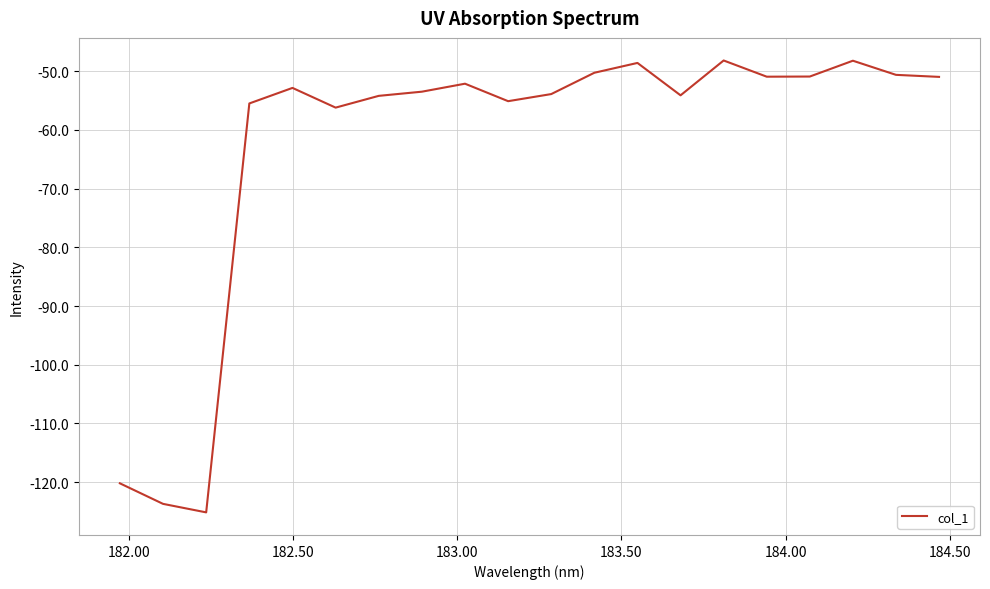

What is the difference between the maximum and minimum values?

77.0